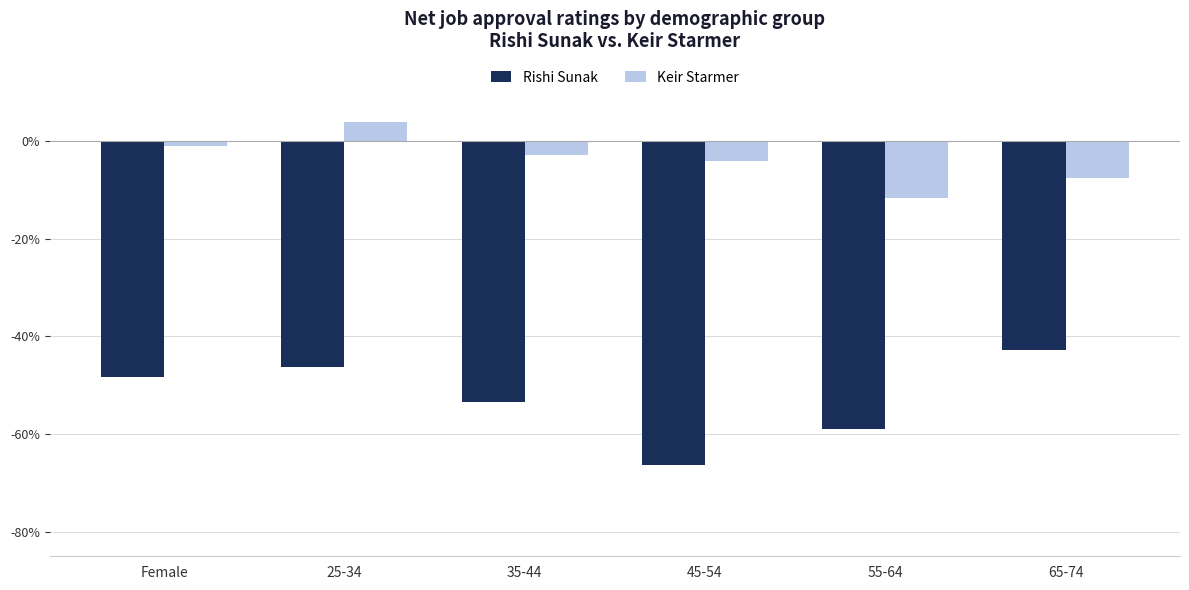

Are the bars horizontal?

No